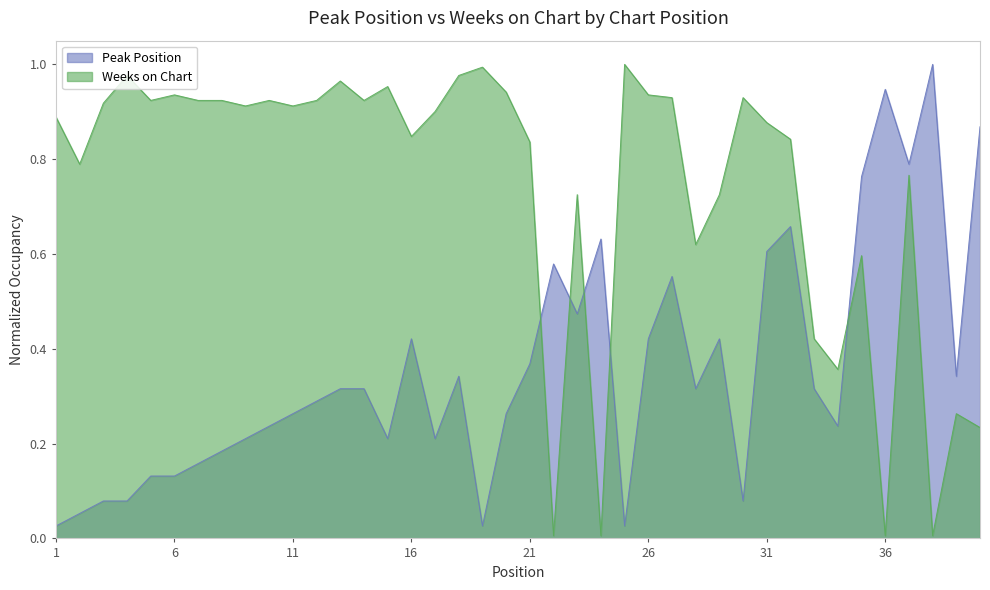

At which category is the sum across all series the highest?

37